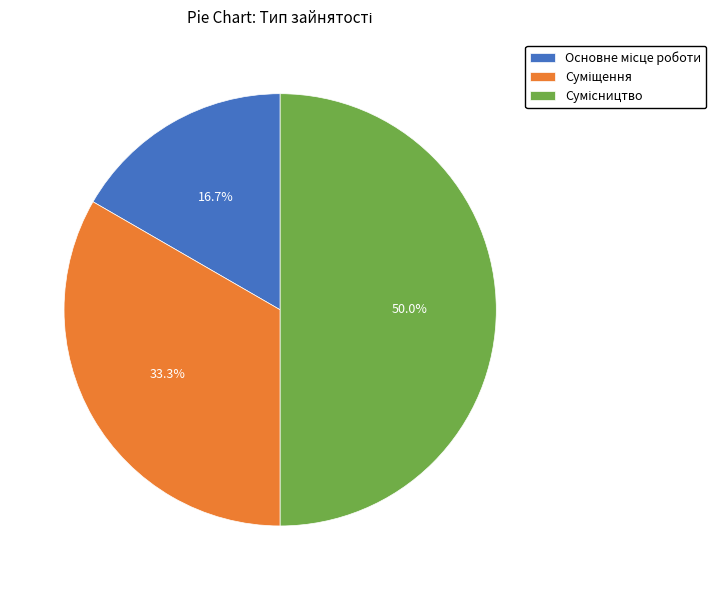

How many segments does this pie chart have?

3